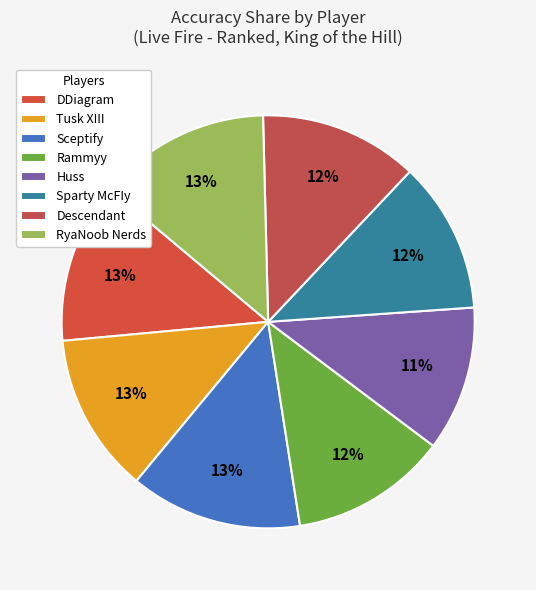

What is the ratio of the value at Sparty McFIy to the value at Rammyy?

1.0